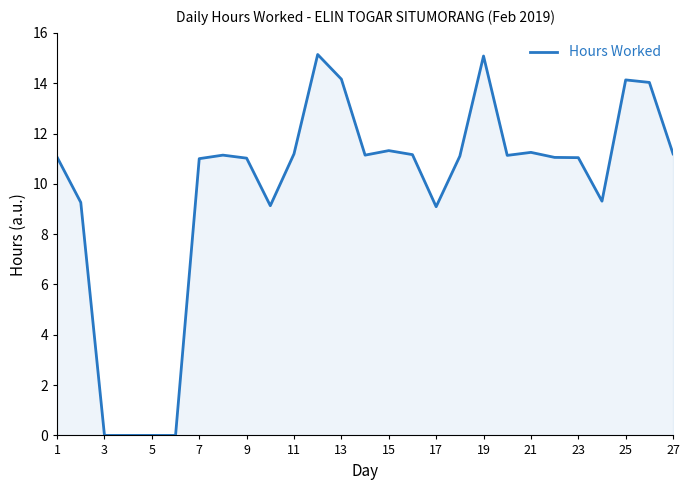

What is the greatest value displayed?

15.1